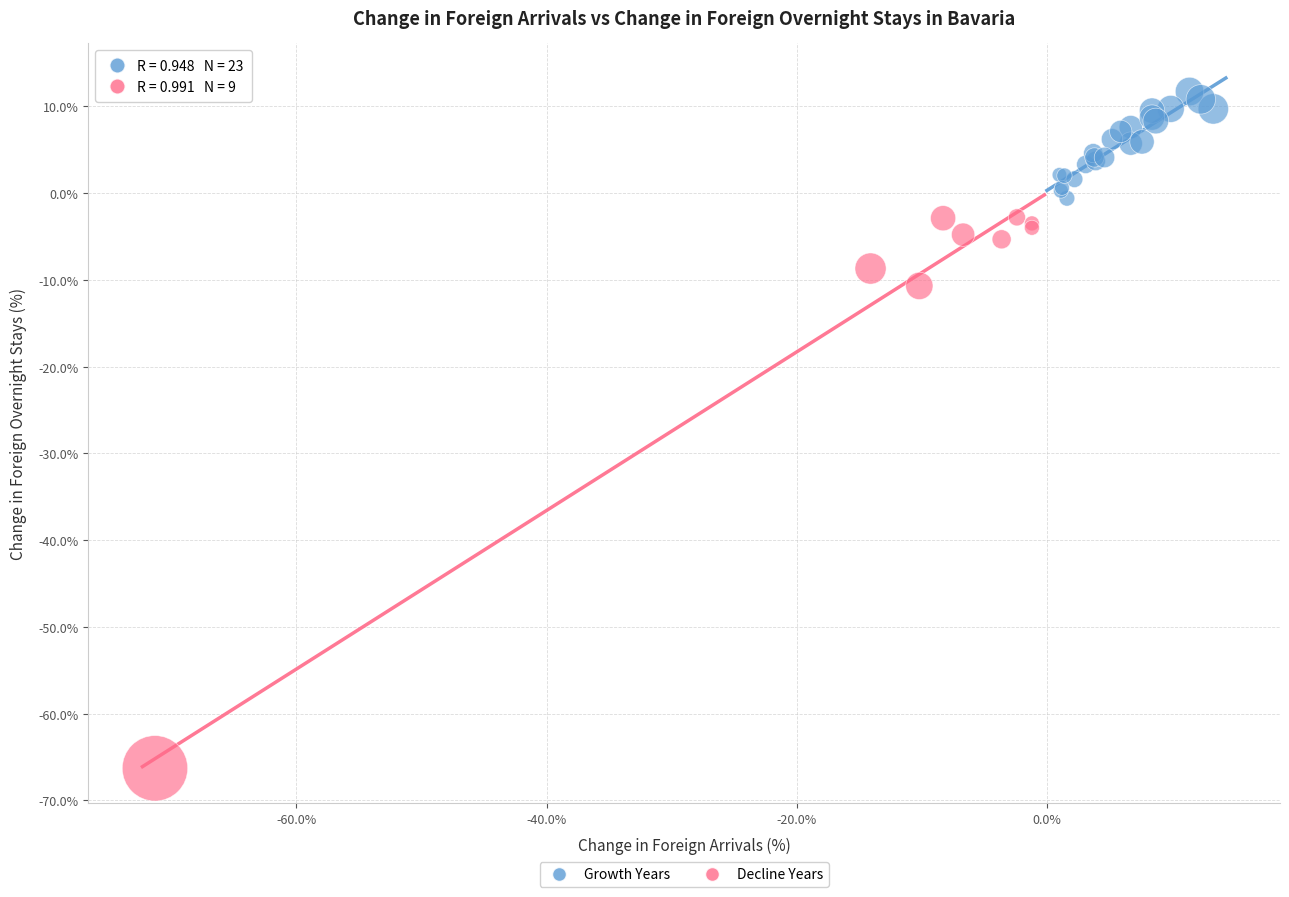

Which series has the widest spread of Y values?

Decline Years